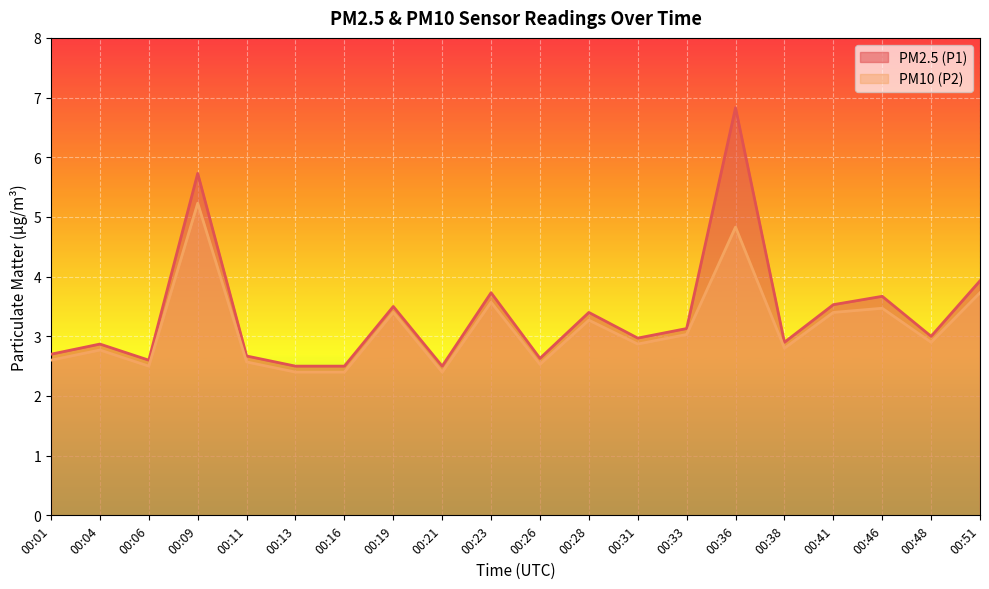

How many lines are shown in the chart?

2